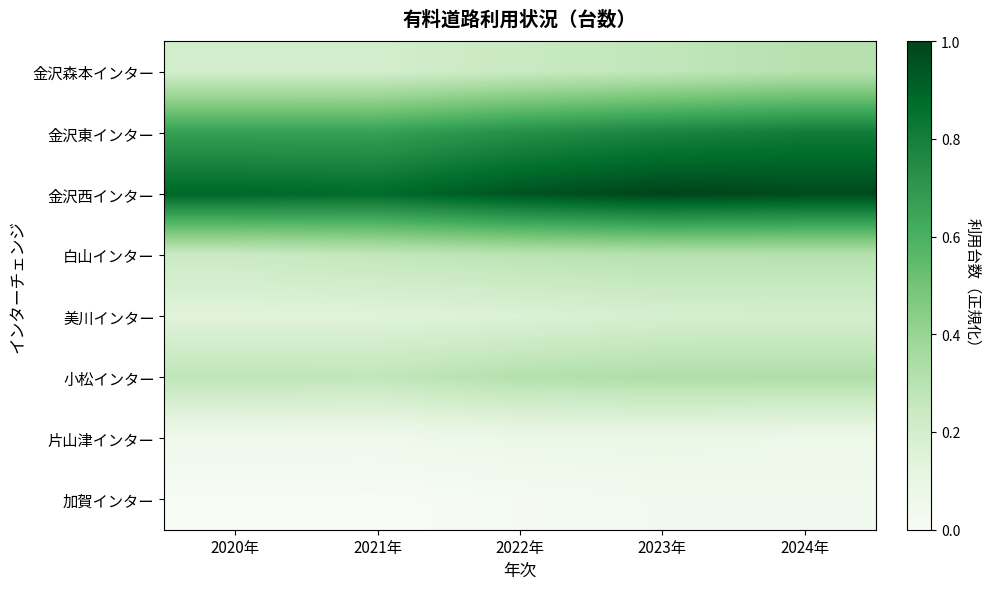

At which category is the sum across all series the highest?

2024年